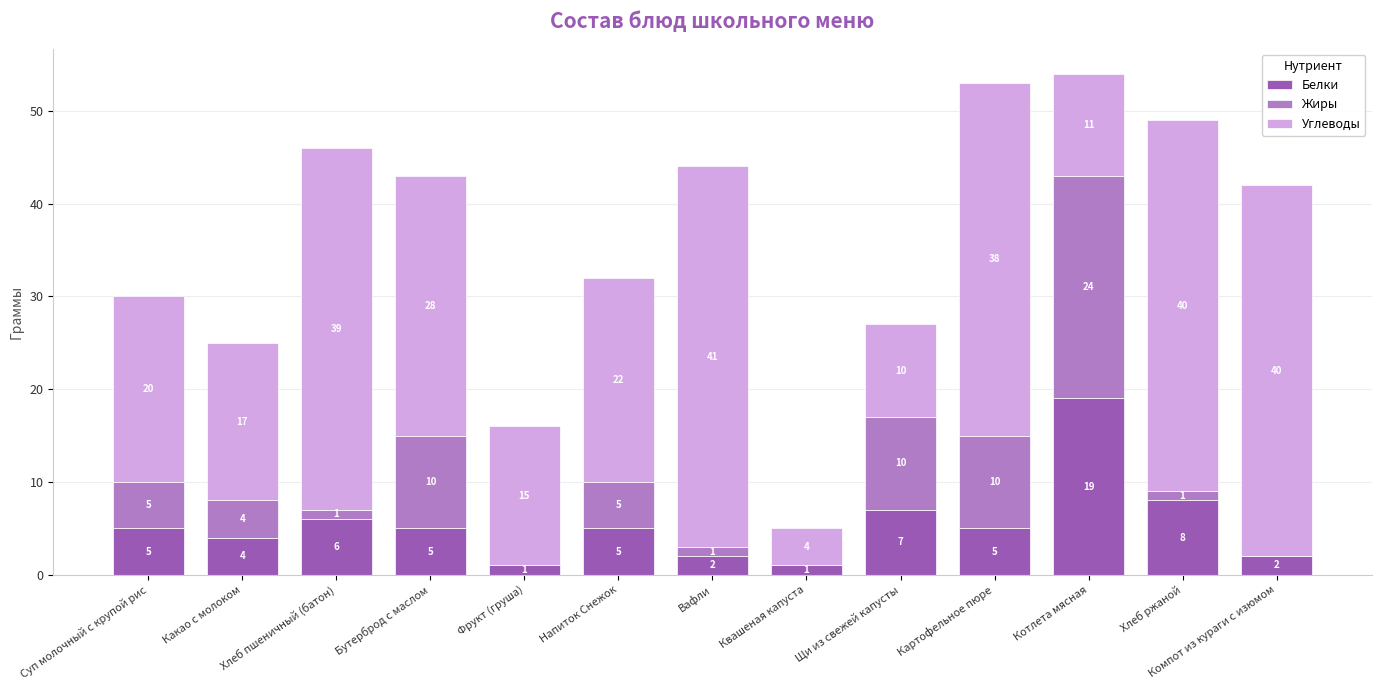

Where is Белки nearest to the value 10?

Хлеб ржаной